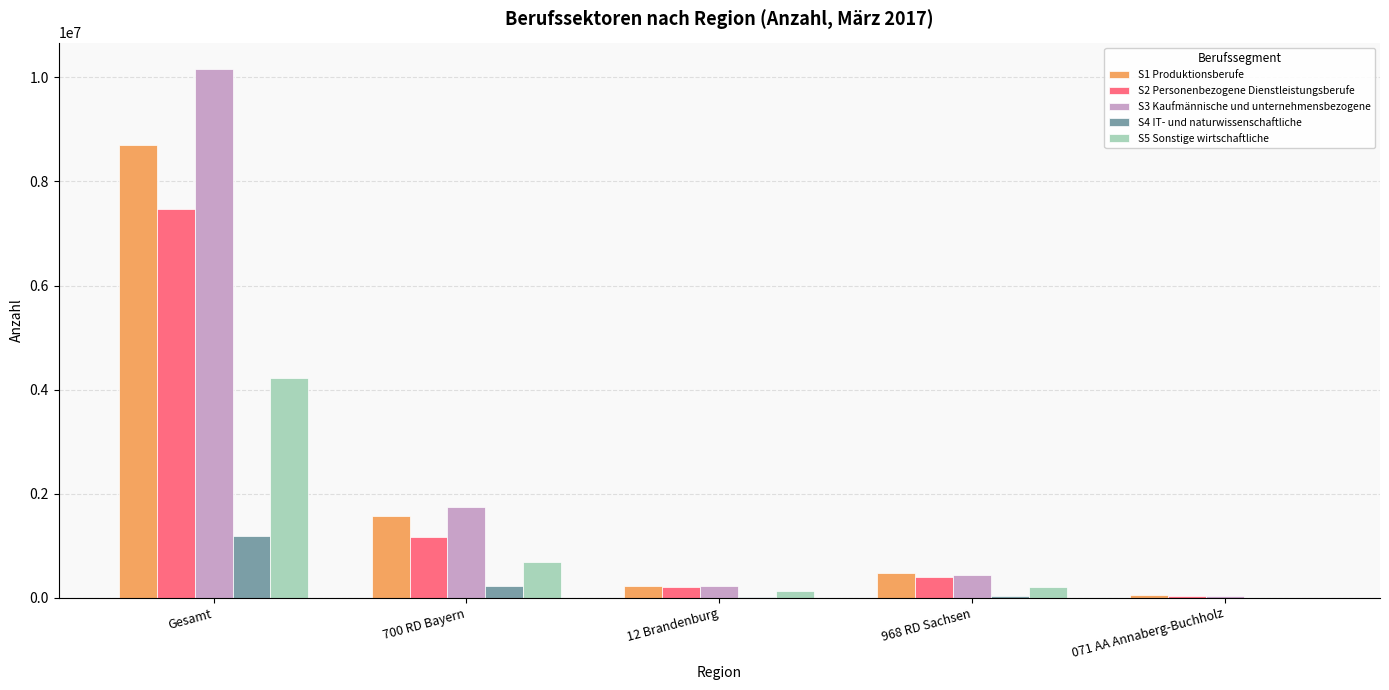

The S4 IT- und naturwissenschaftliche series shows 692692 at Gesamt. True or false?

False